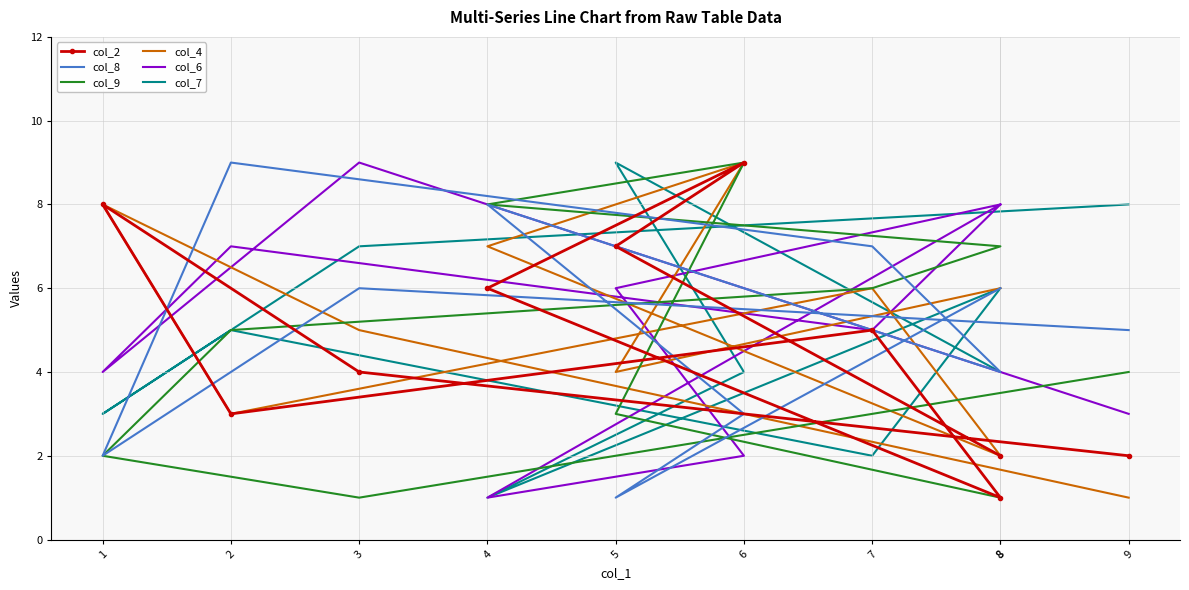

Between 4 and 9, which is larger?

4